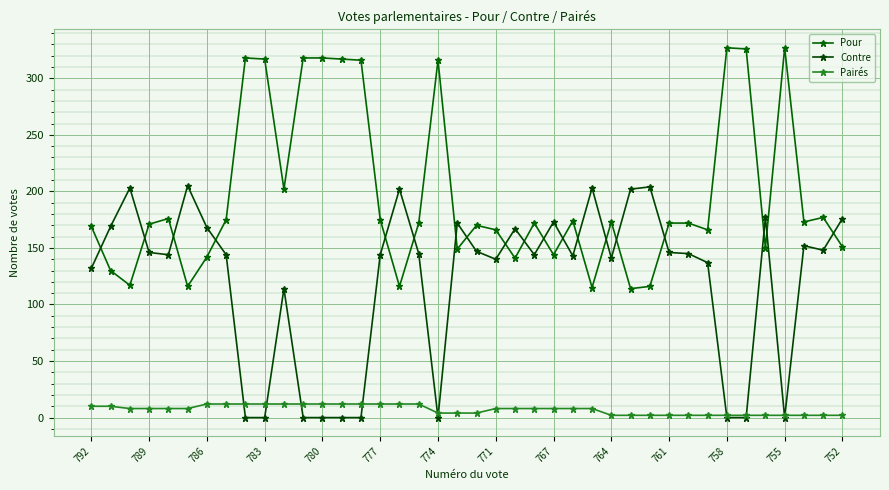

How many categories are shown in the chart?

40